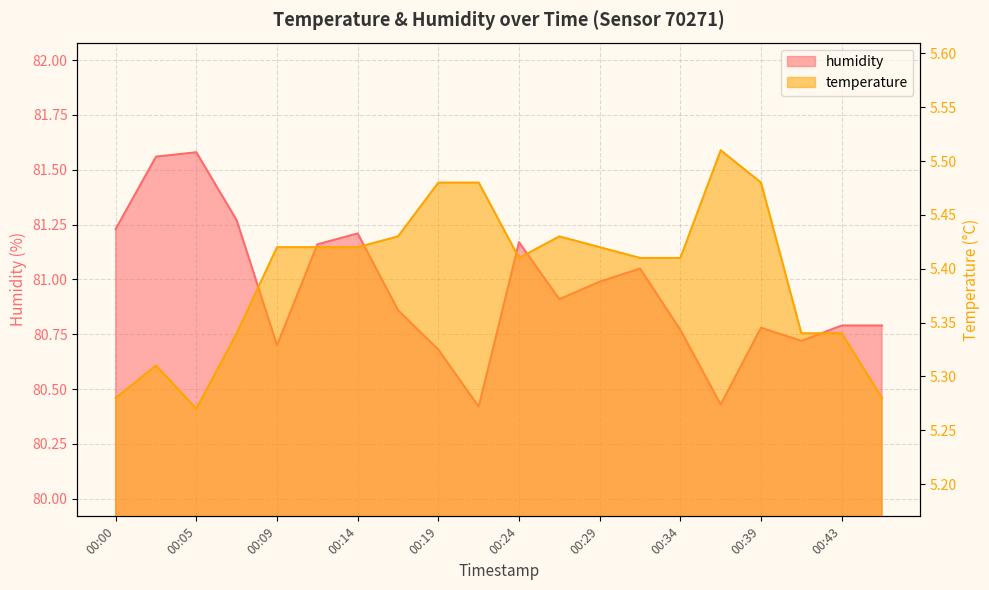

At which category is the sum across all series the highest?

00:02